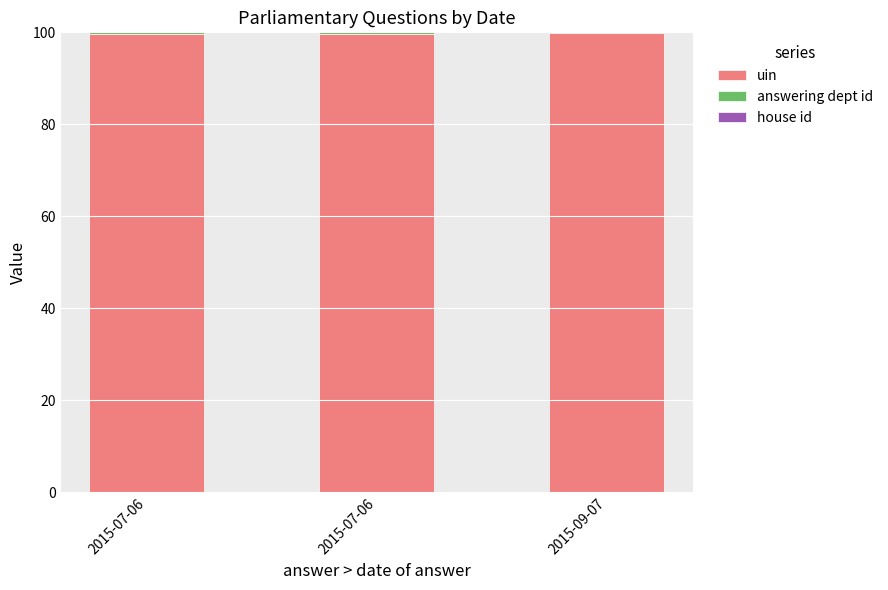

Rank the series by their maximum value, from lowest to highest.

house id, answering dept id, uin